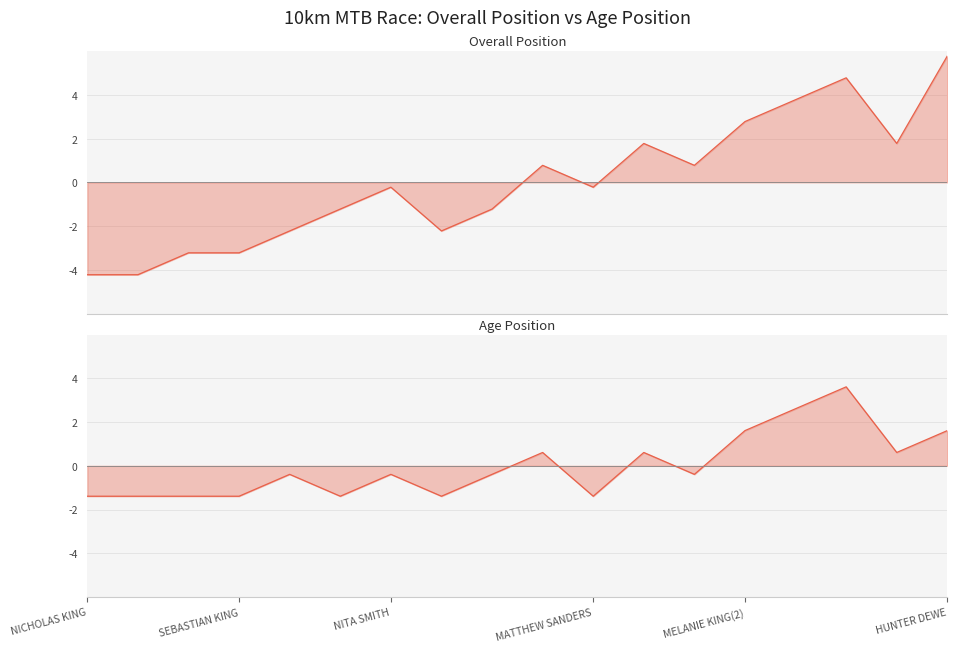

At which category does Overall Position reach its first local valley?

7